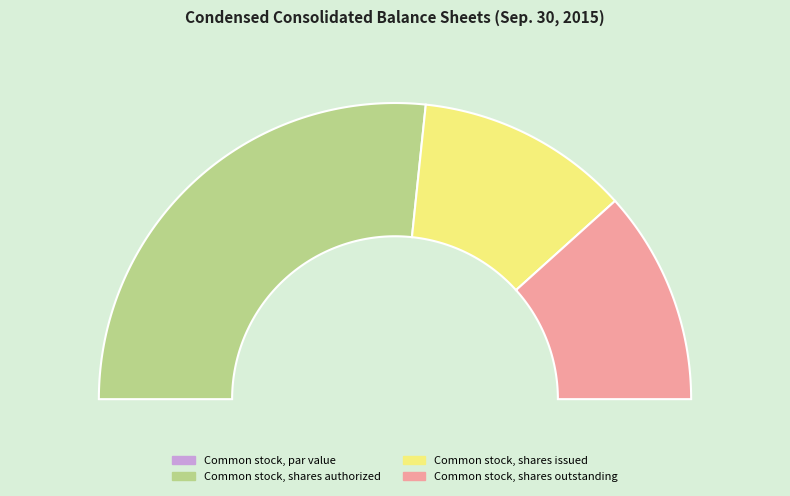

Which slice represents more than half of the pie?

Common stock, shares authorized